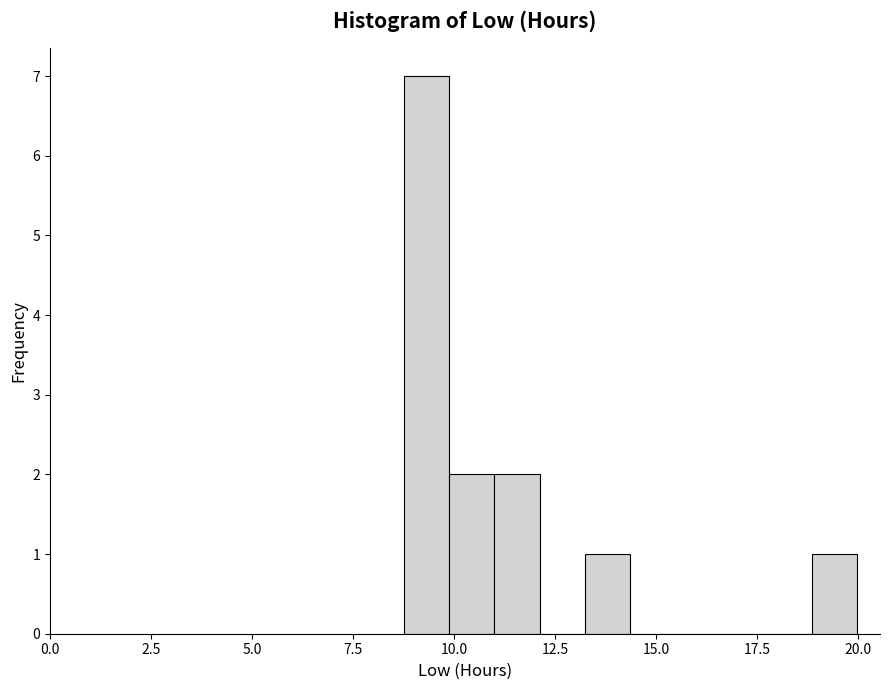

Around what value on the x-axis is the tallest bar? Give the approximate position of its centre, as read against the axis.

9.5